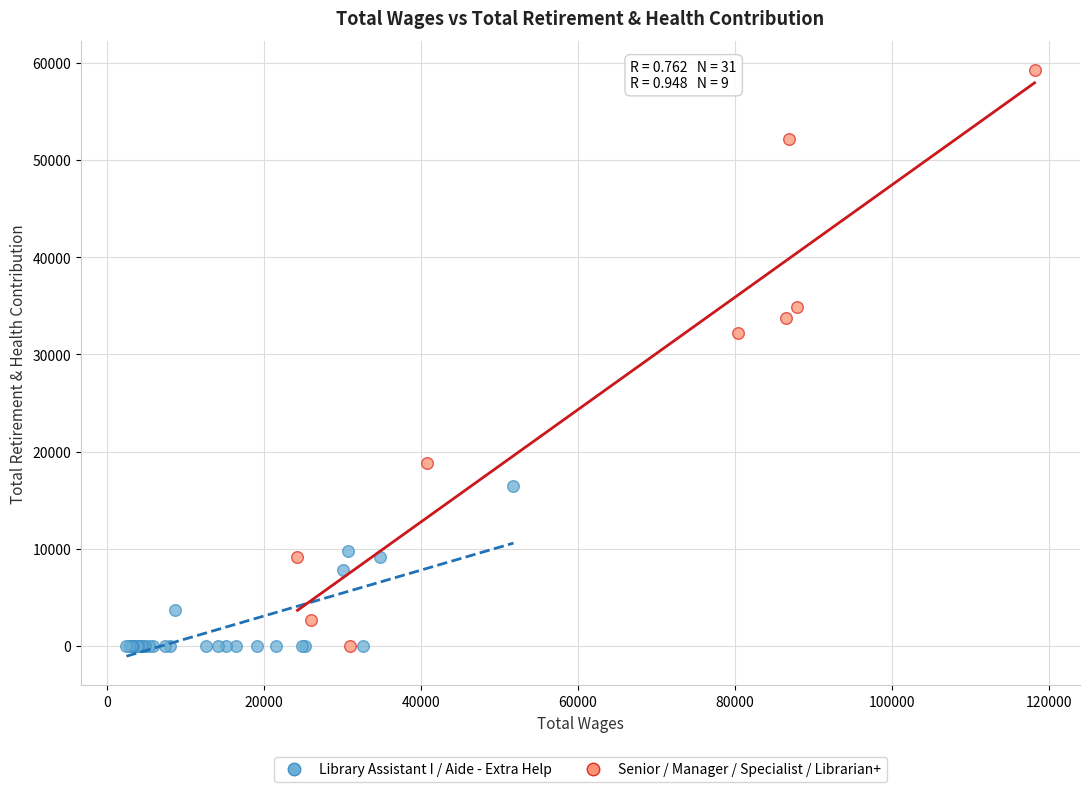

Which series reaches the maximum Y coordinate?

Senior / Manager / Specialist / Librarian+